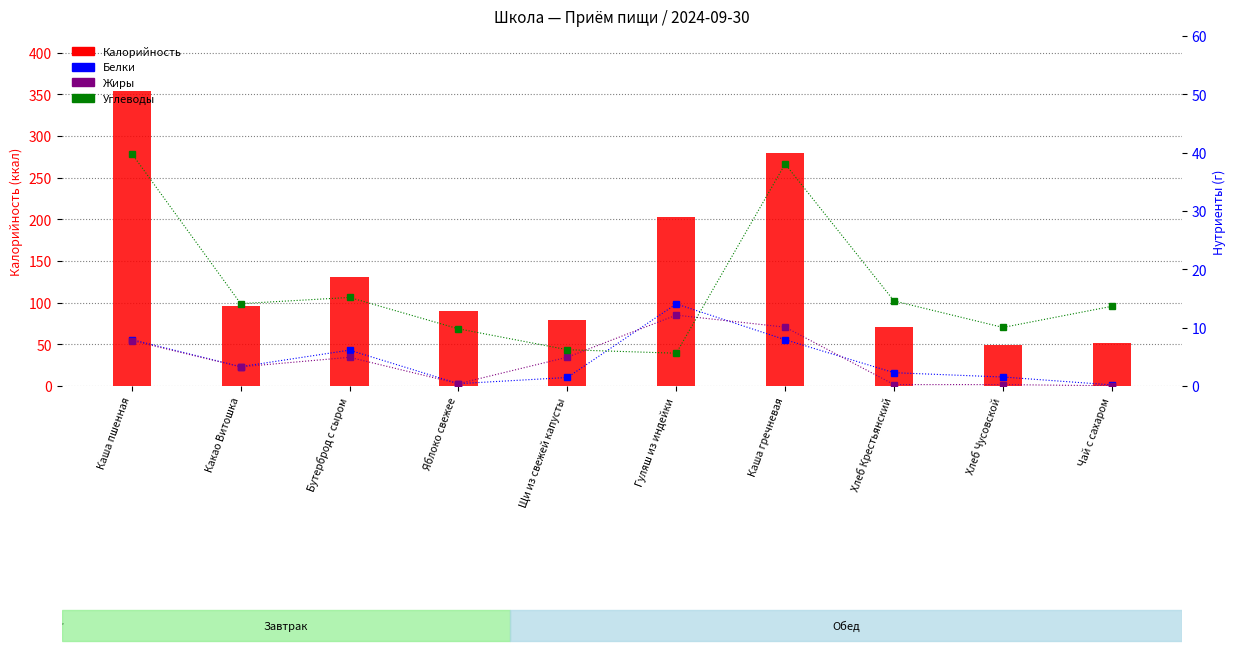

What is the difference between the maximum and minimum values in the Жиры series?

12.1